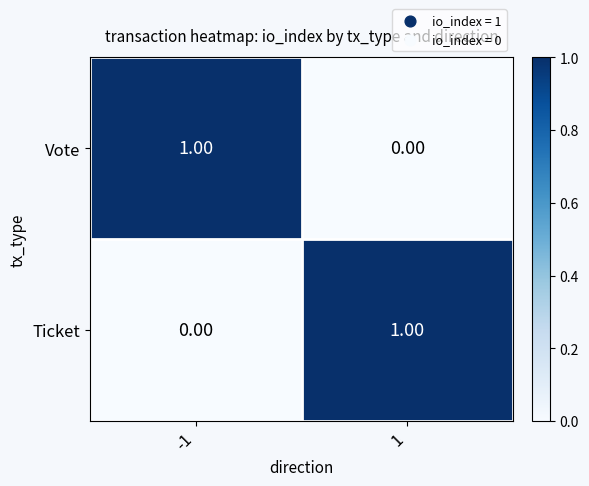

Rank the series at 1 from highest to lowest value.

Ticket, Vote